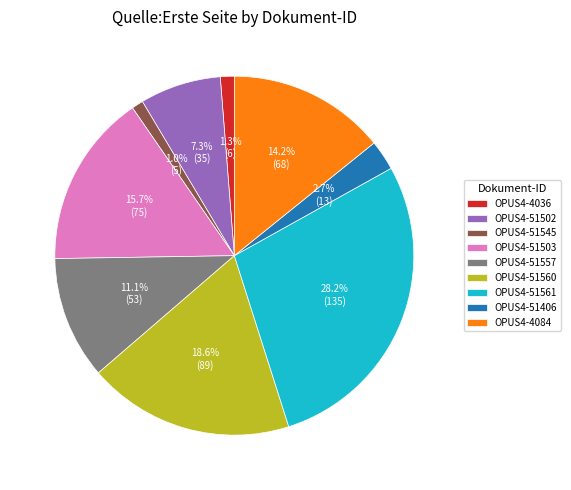

How many slices are in this pie chart?

9